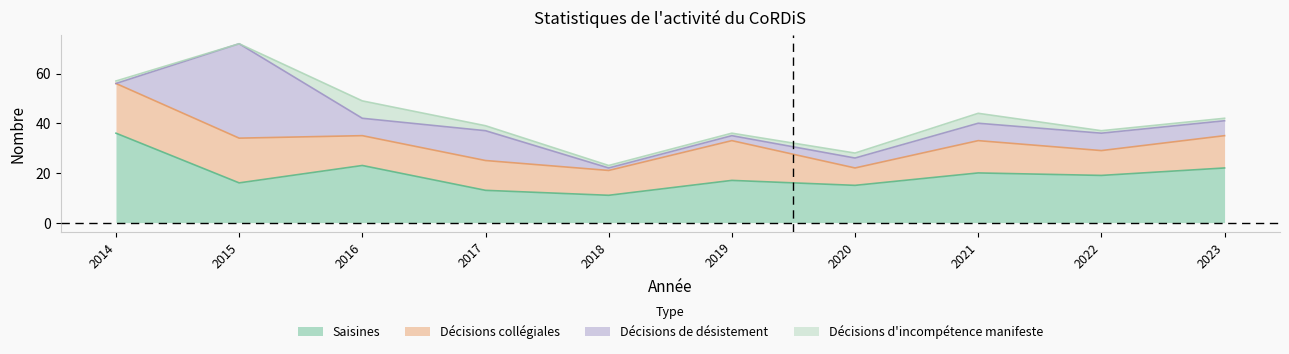

Rank the series at 2015 from highest to lowest value.

Décisions de désistement, Décisions collégiales, Saisines, Décisions d'incompétence manifeste